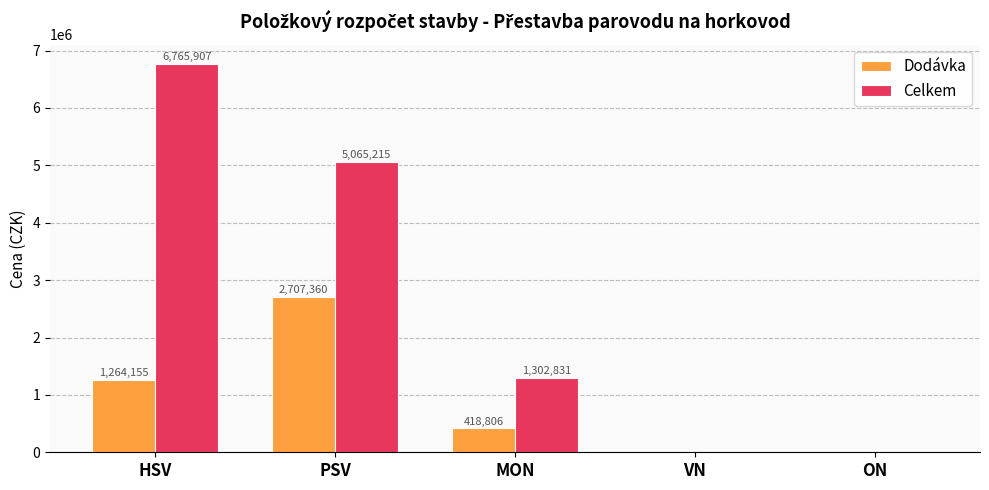

The Dodávka series shows 418806.0 at MON. True or false?

True